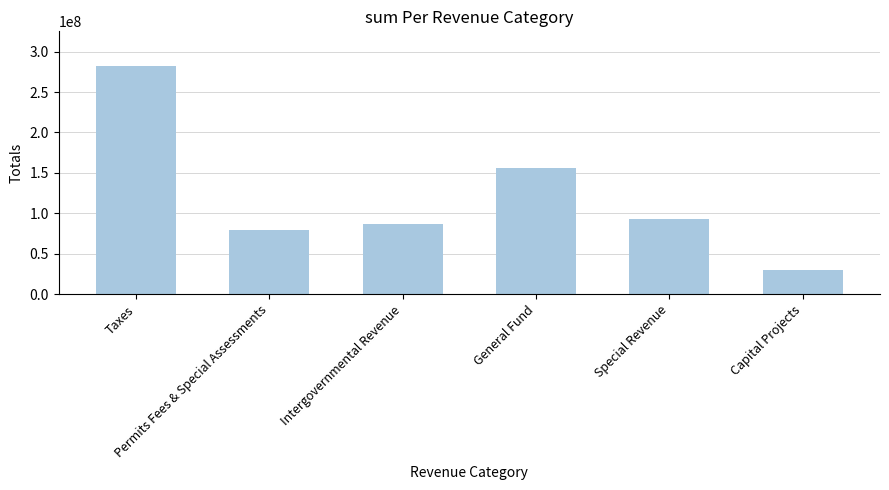

What is the value of the 4th bar from the left?

156263279